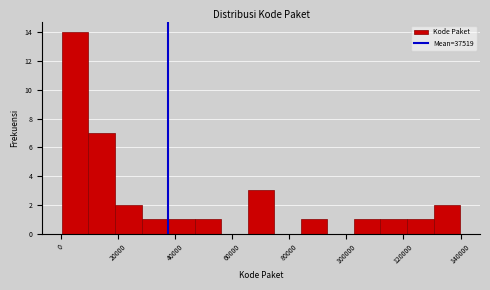

Which range on the x-axis has the tallest bar?

0 to 10000